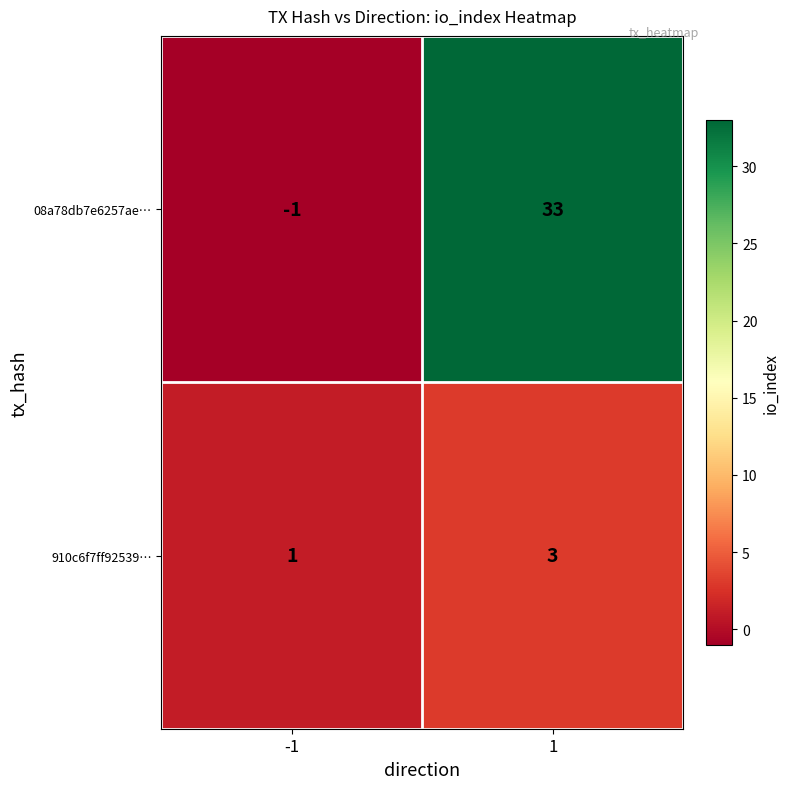

At how many categories does at least one series exceed 11?

1